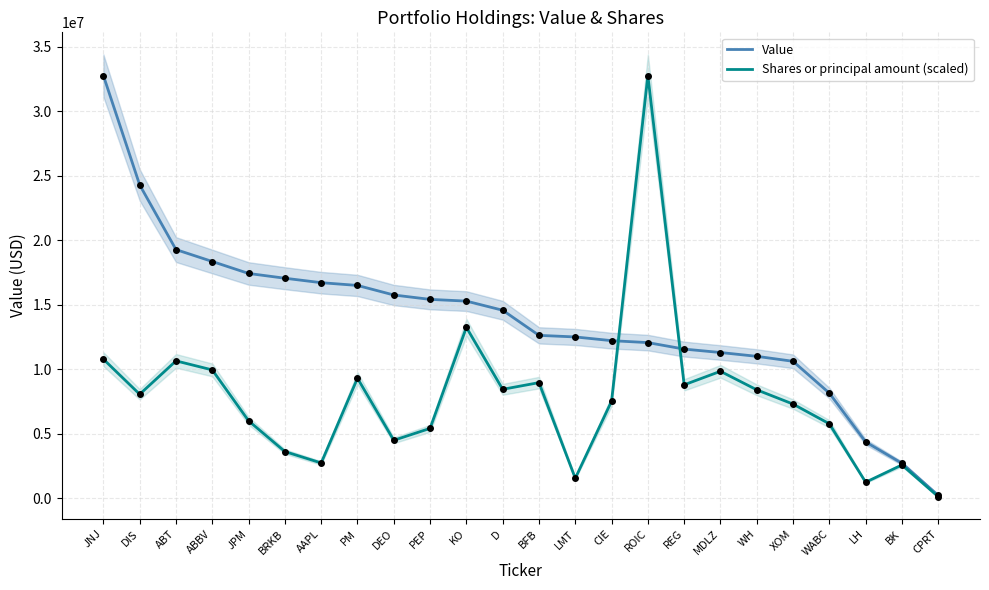

Which series has the largest total across all categories?

Value